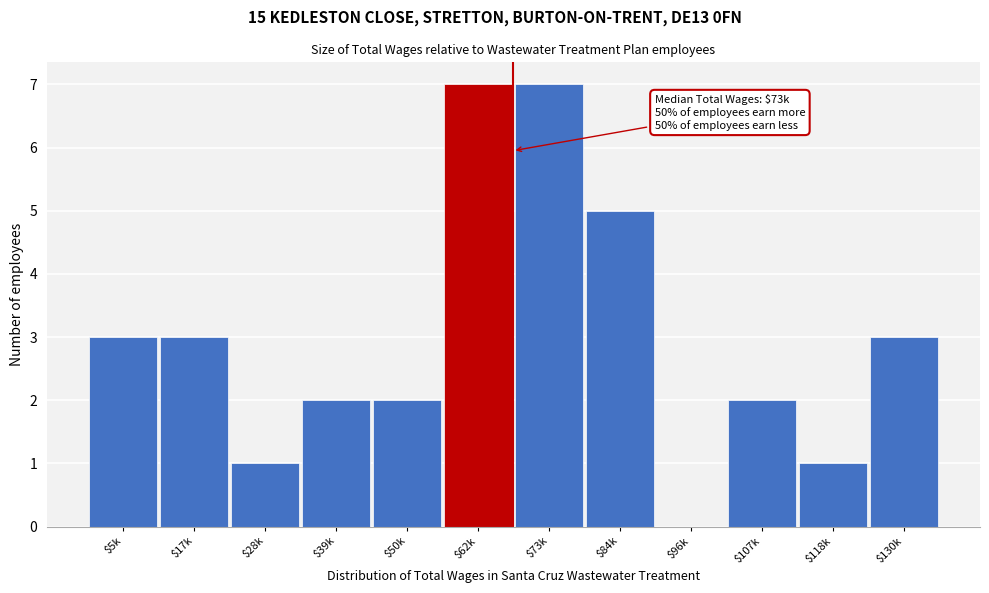

What is the maximum value shown in the chart?

7